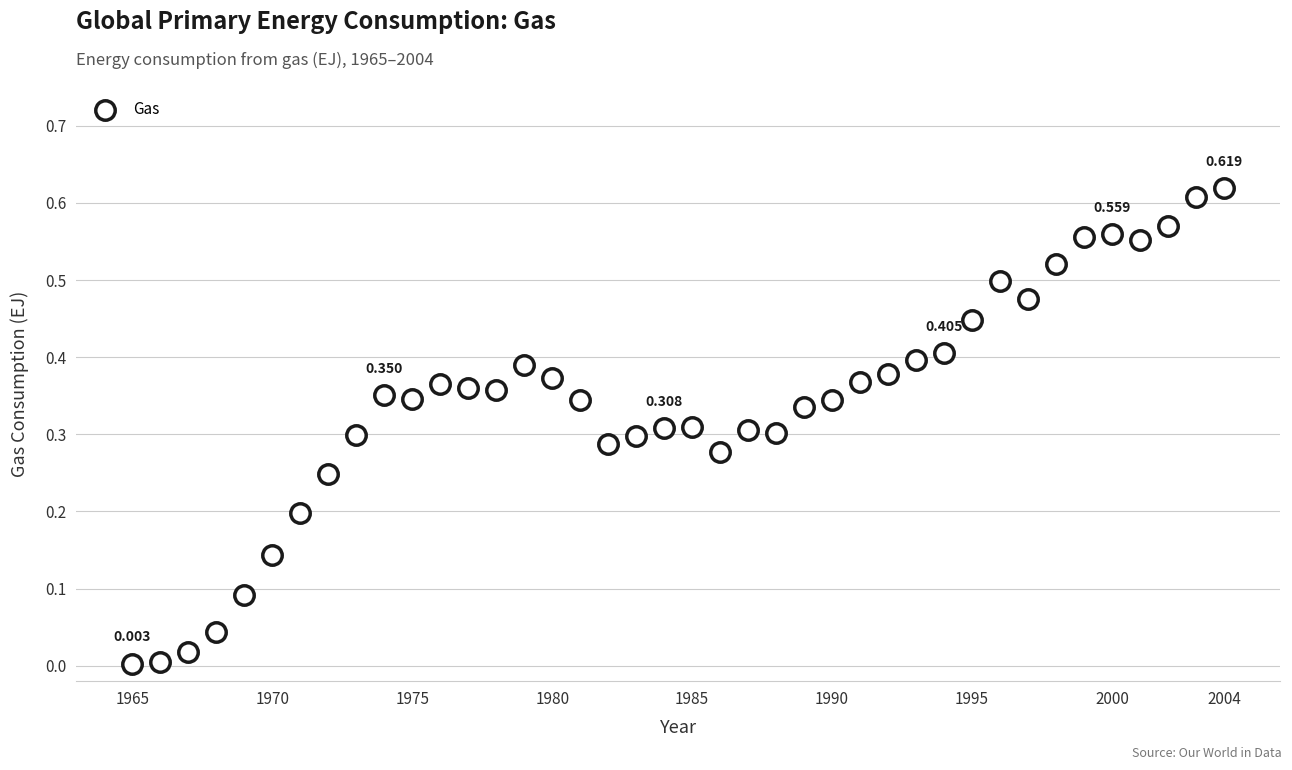

How many points are shown in the scatter plot?

40